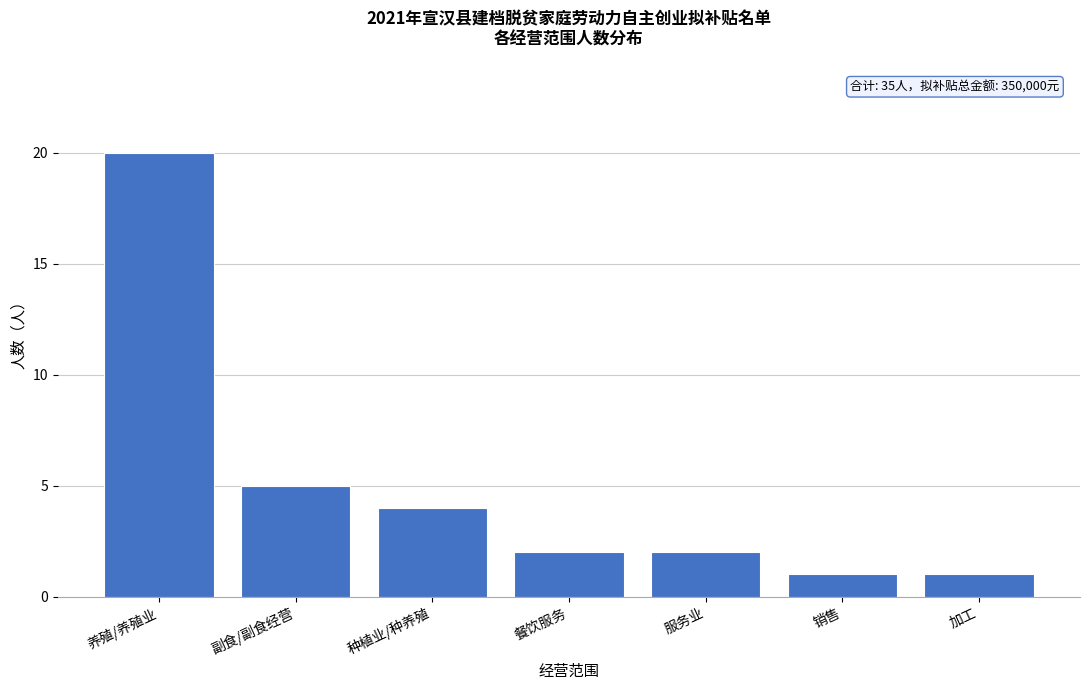

Reading right to left, extract all data points from this chart.

1	1	2	2	4	5	20